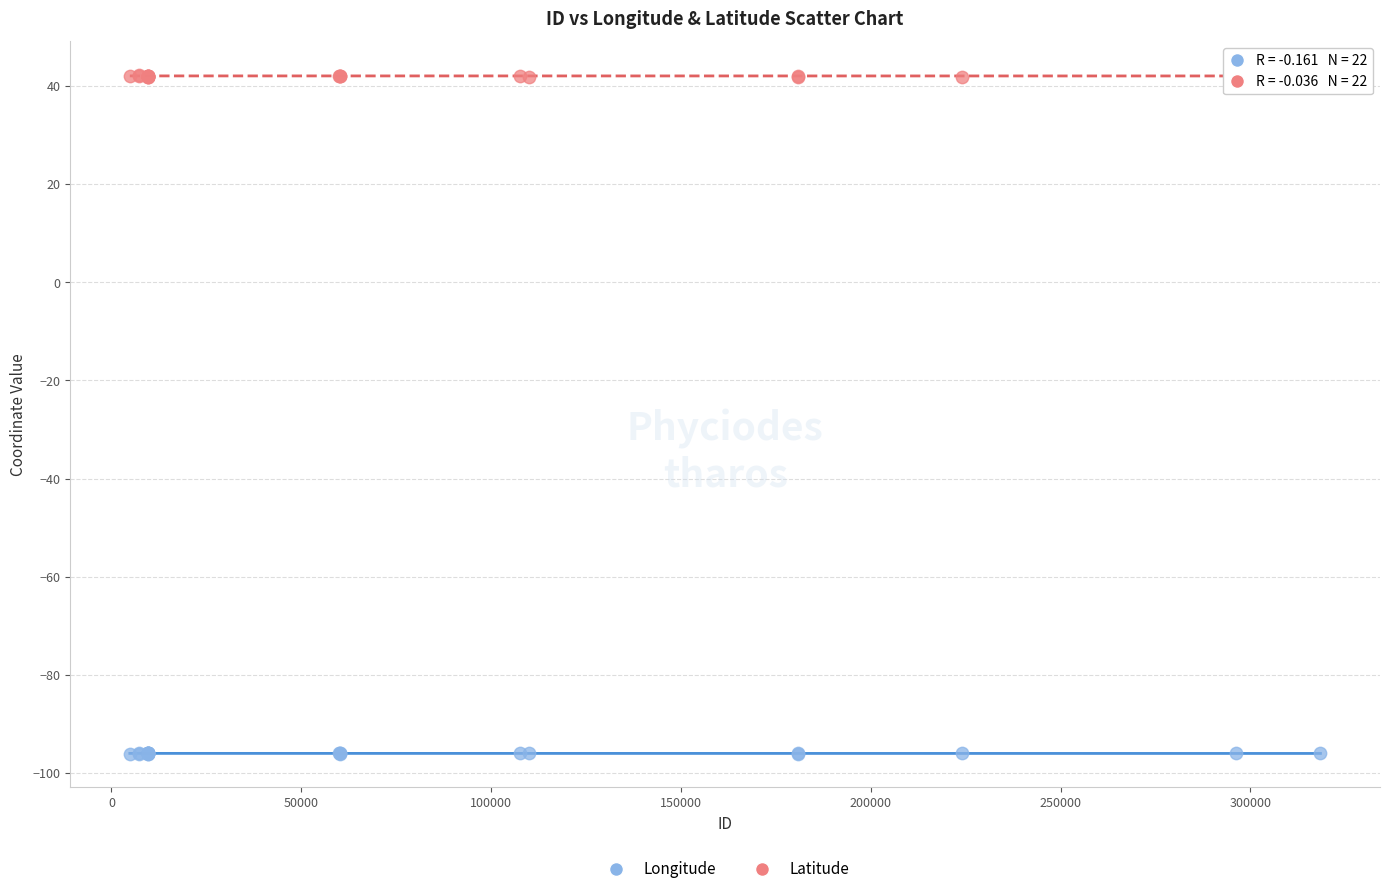

Which series contains the lowest Y value?

Longitude